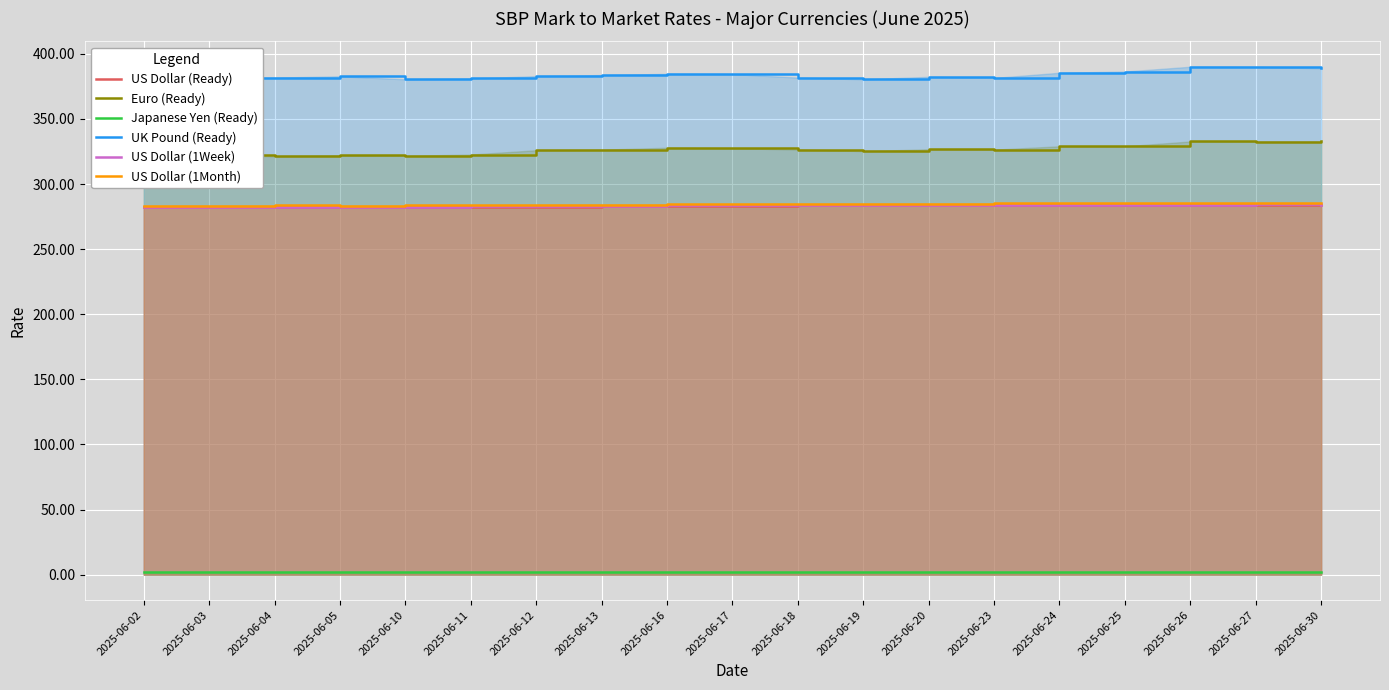

Rank the series at 2025-06-17 from lowest to highest value.

Japanese Yen (Ready), US Dollar (Ready), US Dollar (1Week), US Dollar (1Month), Euro (Ready), UK Pound (Ready)